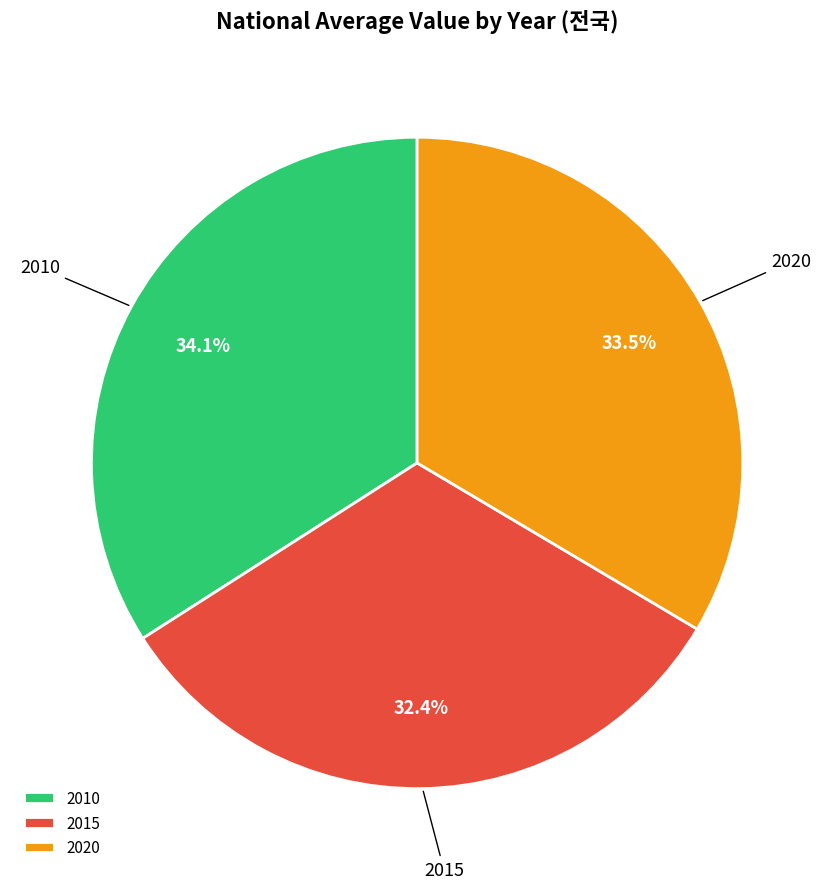

Does 2015 account for over 50% of the chart?

No